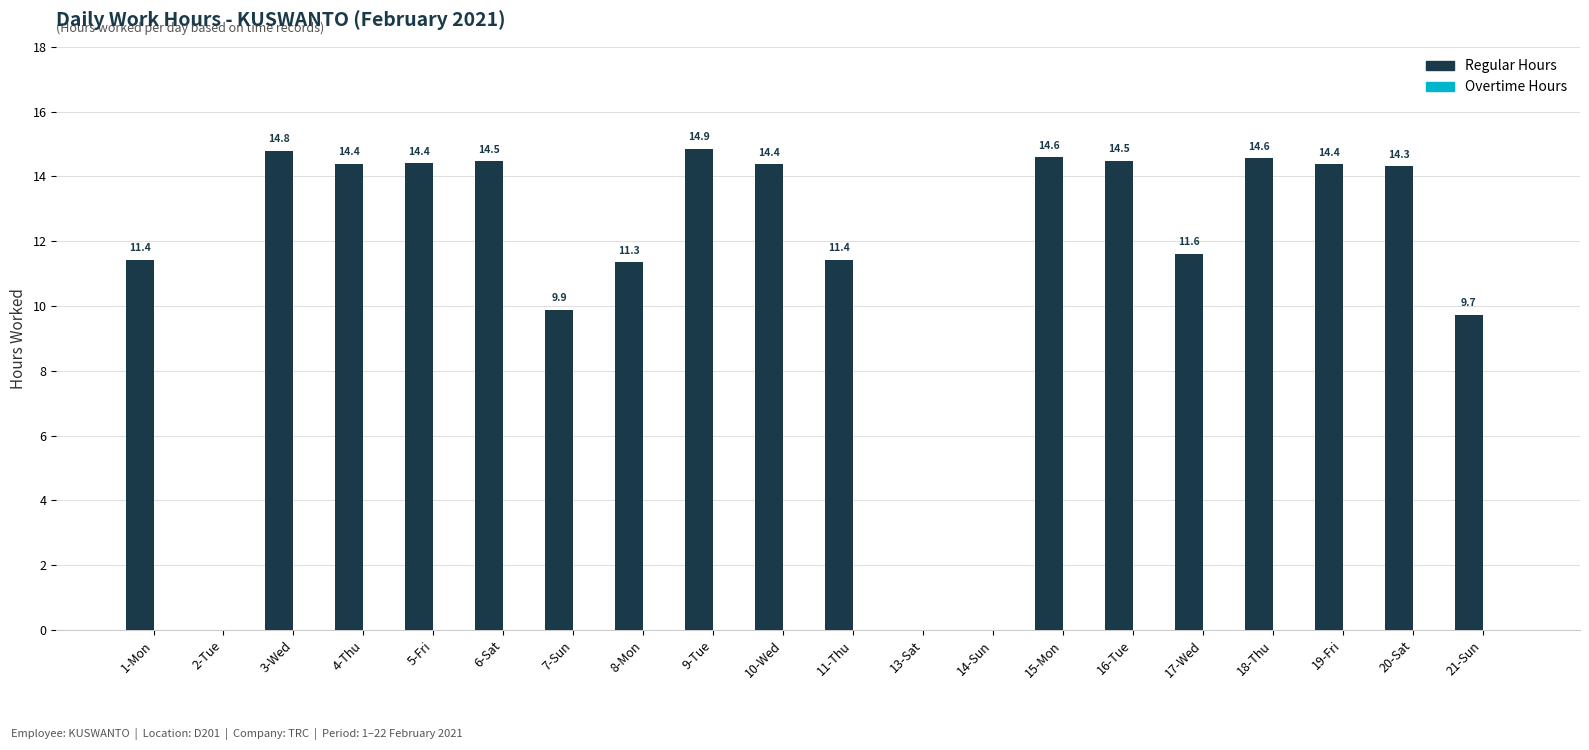

What is the sum of the values at 10-Wed and 8-Mon?

25.7